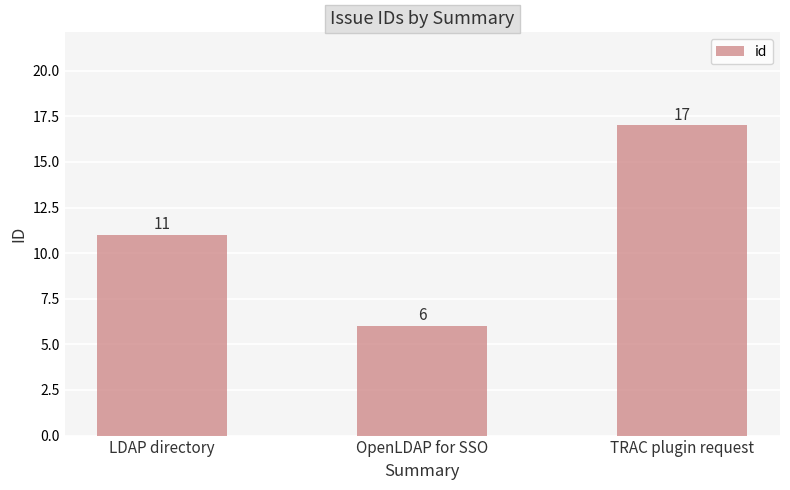

Count the values in the range 6 to 17.

3